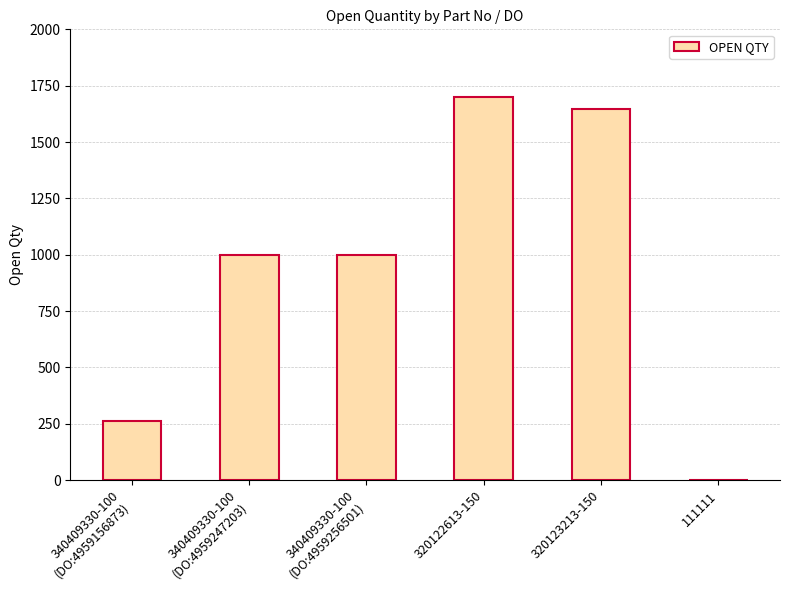

Which label corresponds to the largest value in the chart?

320122613-150